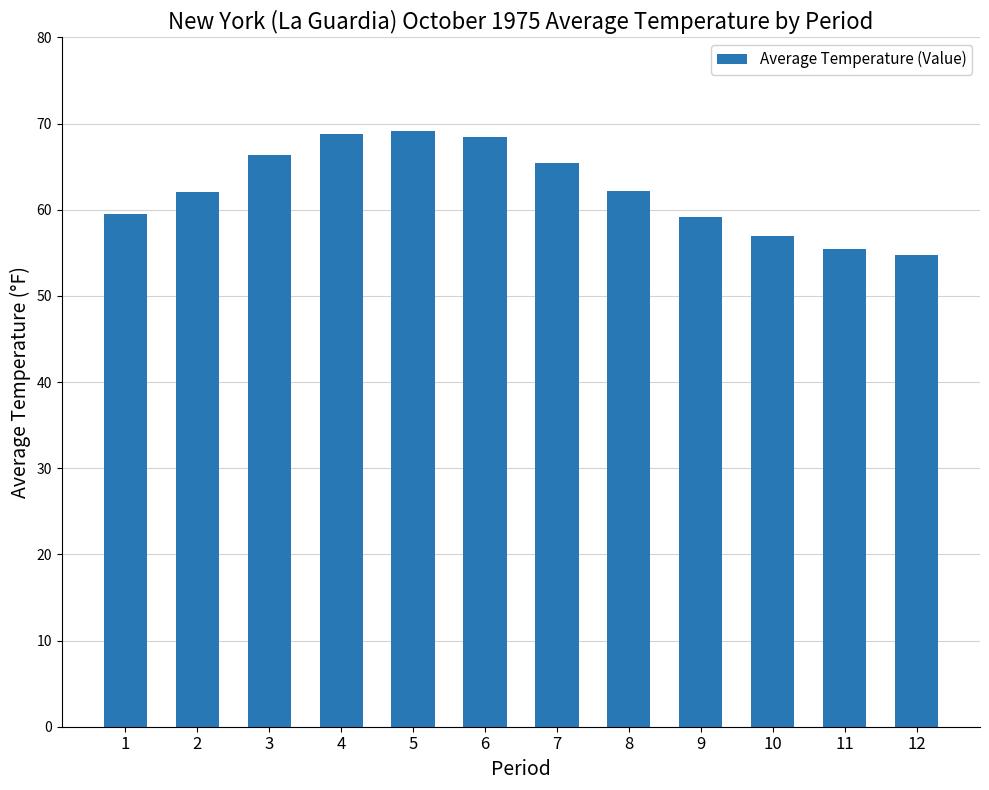

How many bars are there in total?

12